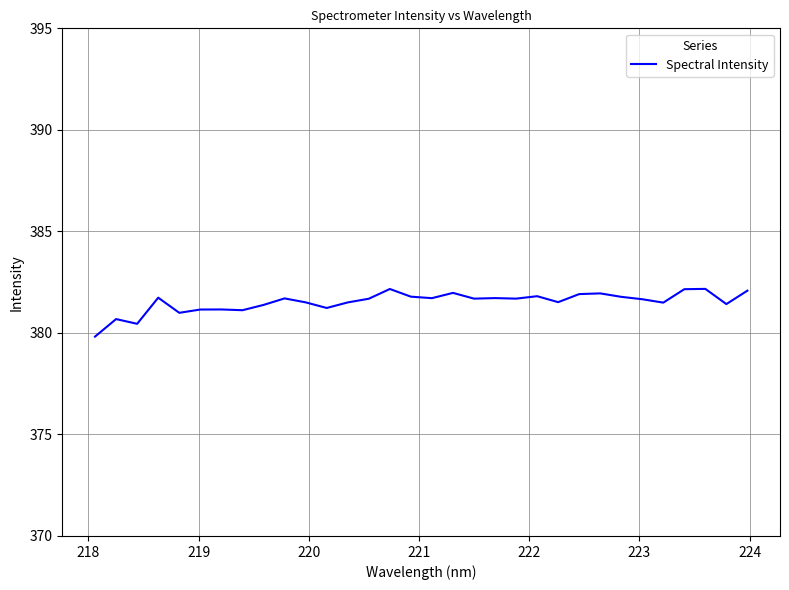

What is the maximum value shown in the chart?

382.2